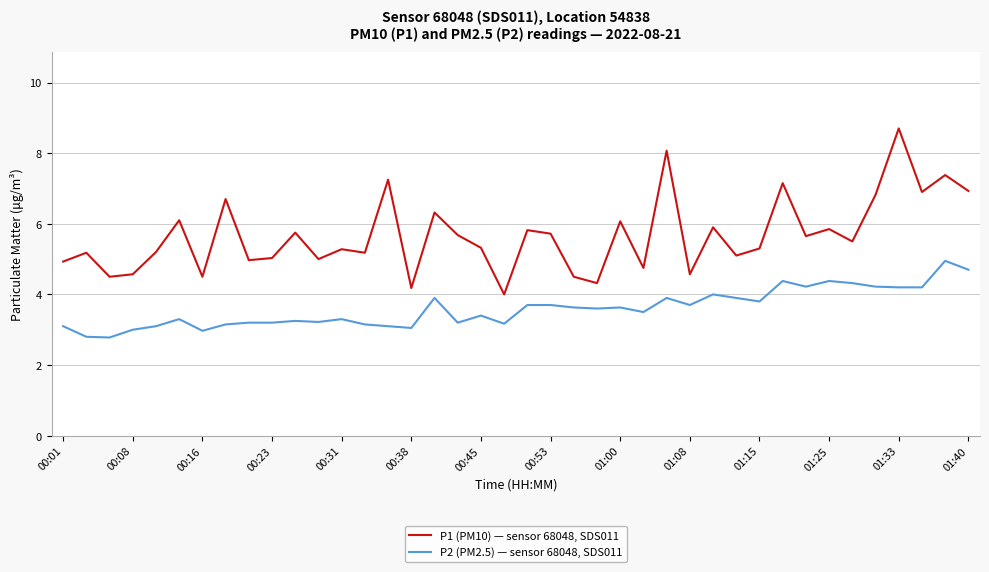

What is the difference between the maximum and minimum values in the P2 (PM2.5) — sensor 68048, SDS011 series?

2.2